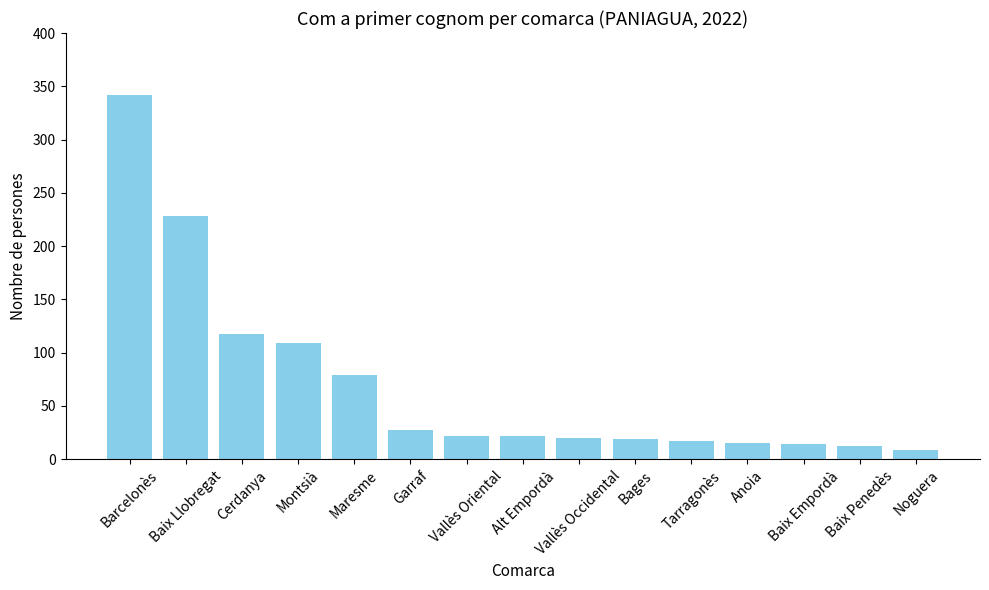

What is the average value?

70